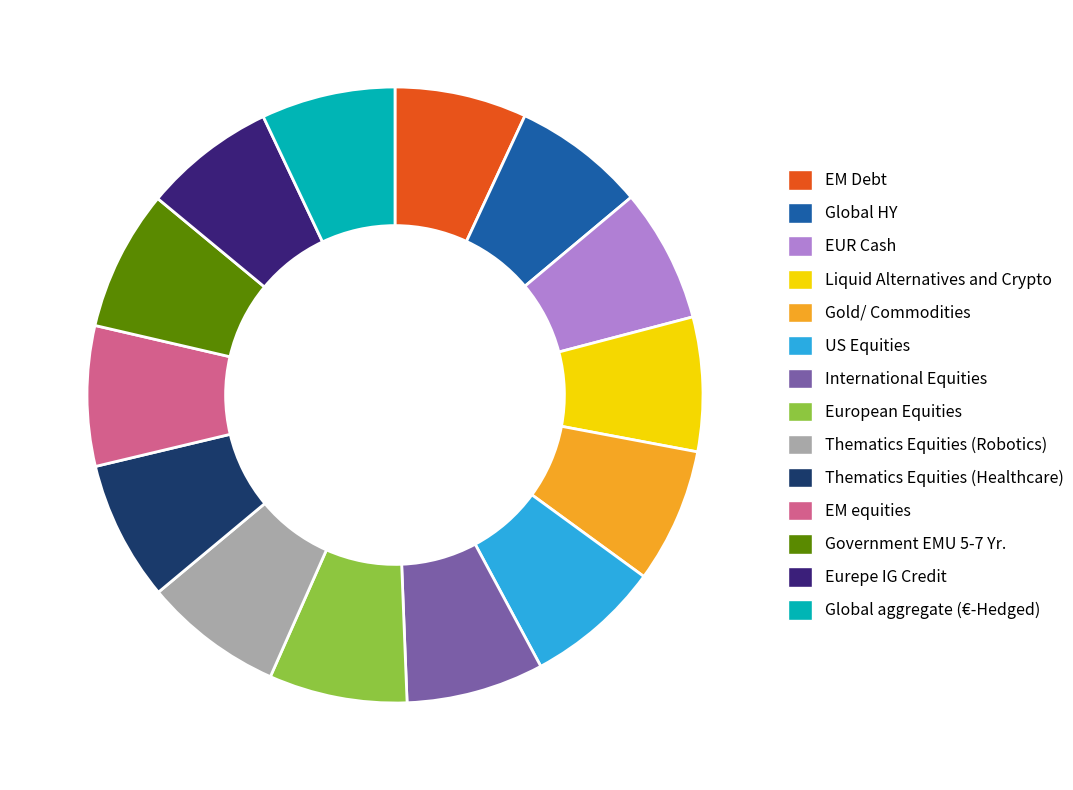

What is the ratio of the value at US Equities to the value at Global HY?

1.0